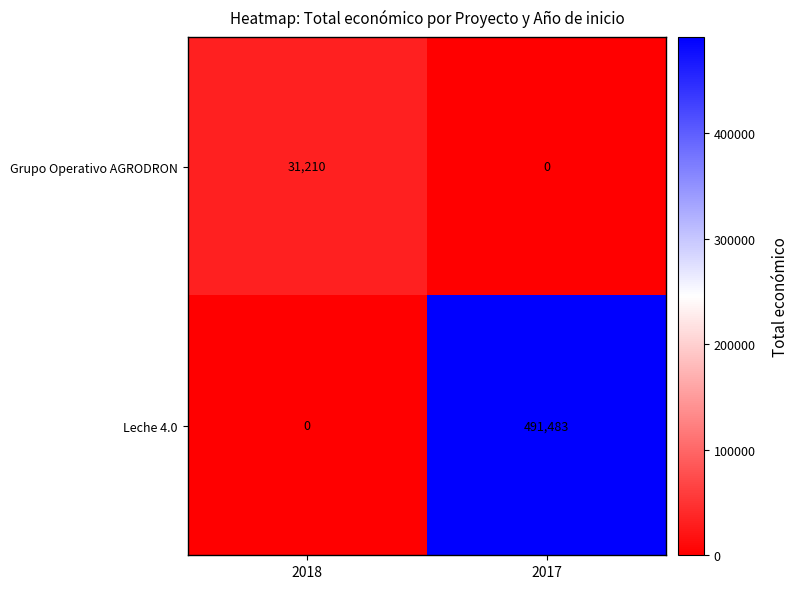

The Grupo Operativo AGRODRON series shows 0 at 2017. True or false?

True